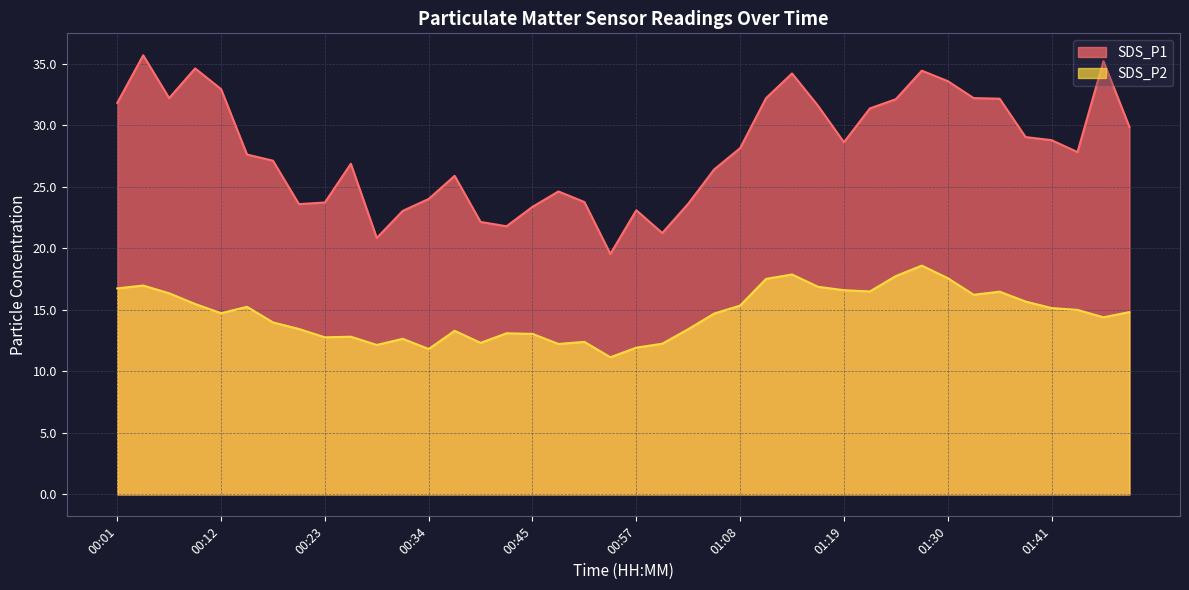

Rank the series by their maximum value, from highest to lowest.

SDS_P1, SDS_P2